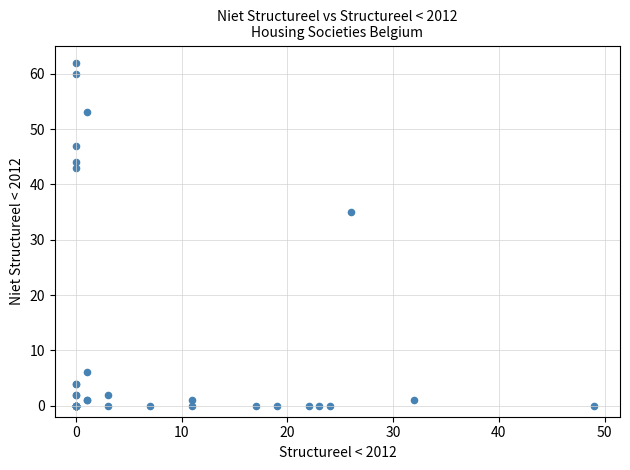

What Y value in the scatter plot is closest to 31?

35